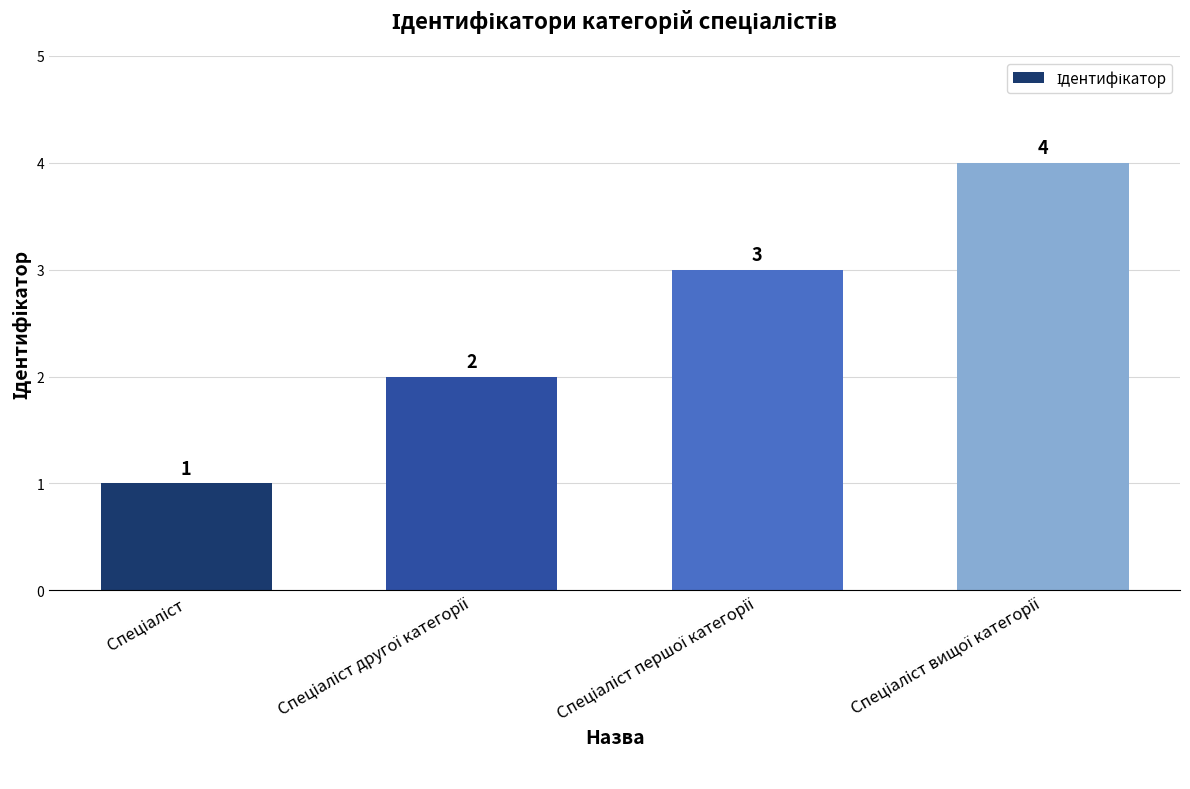

What is the value of the 4th bar from the left?

4